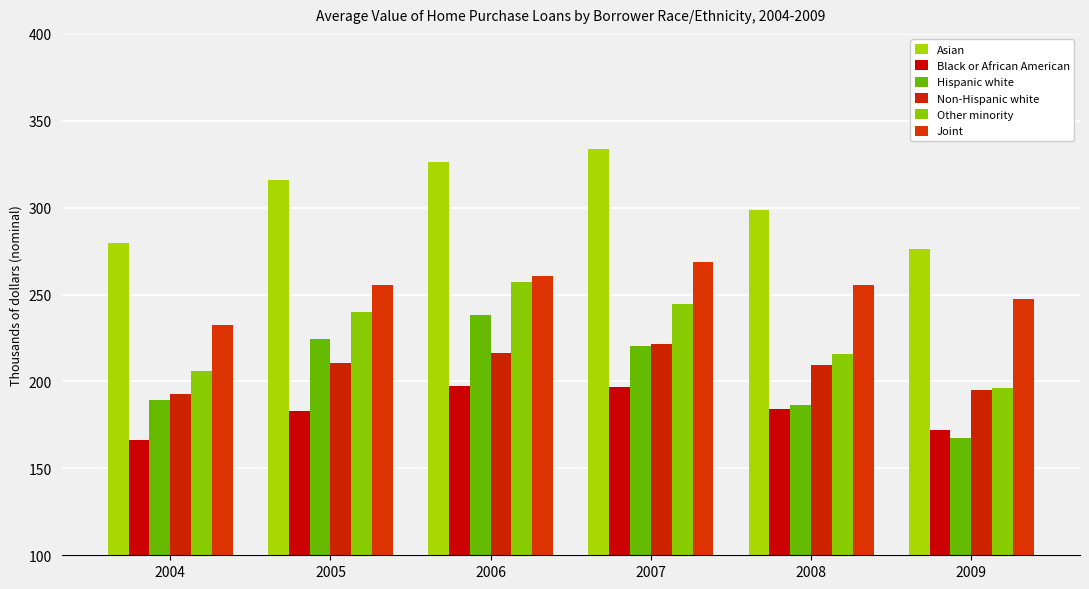

Count the number of categories in the chart.

6